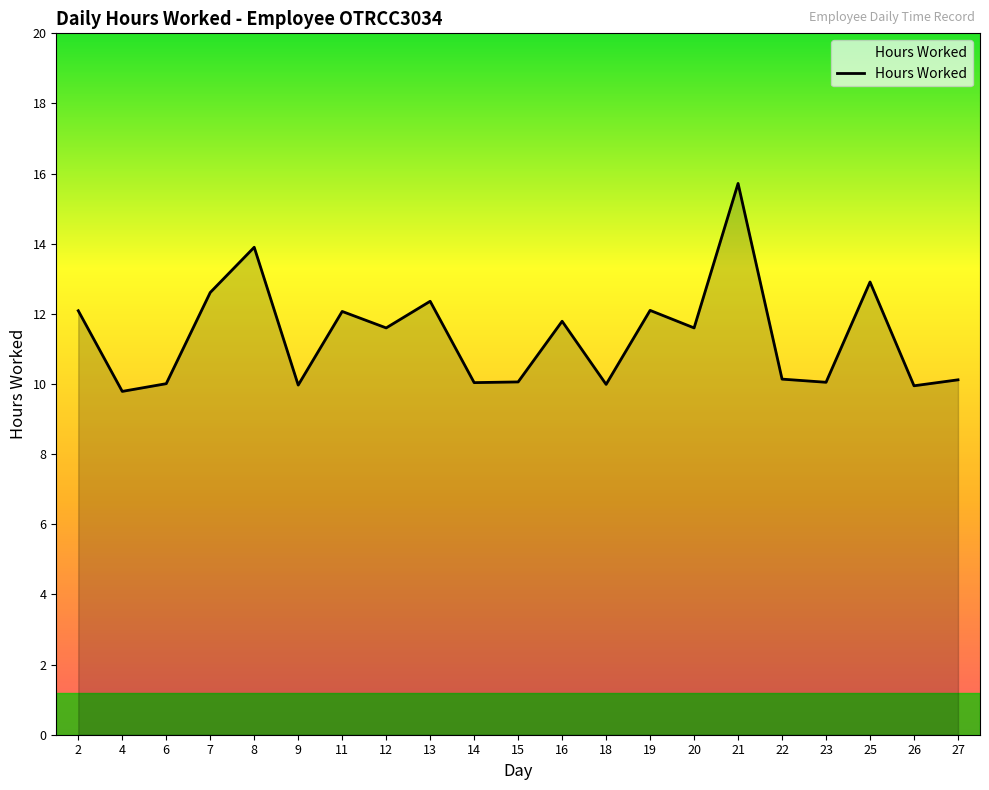

Which label corresponds to the largest value in the chart?

21